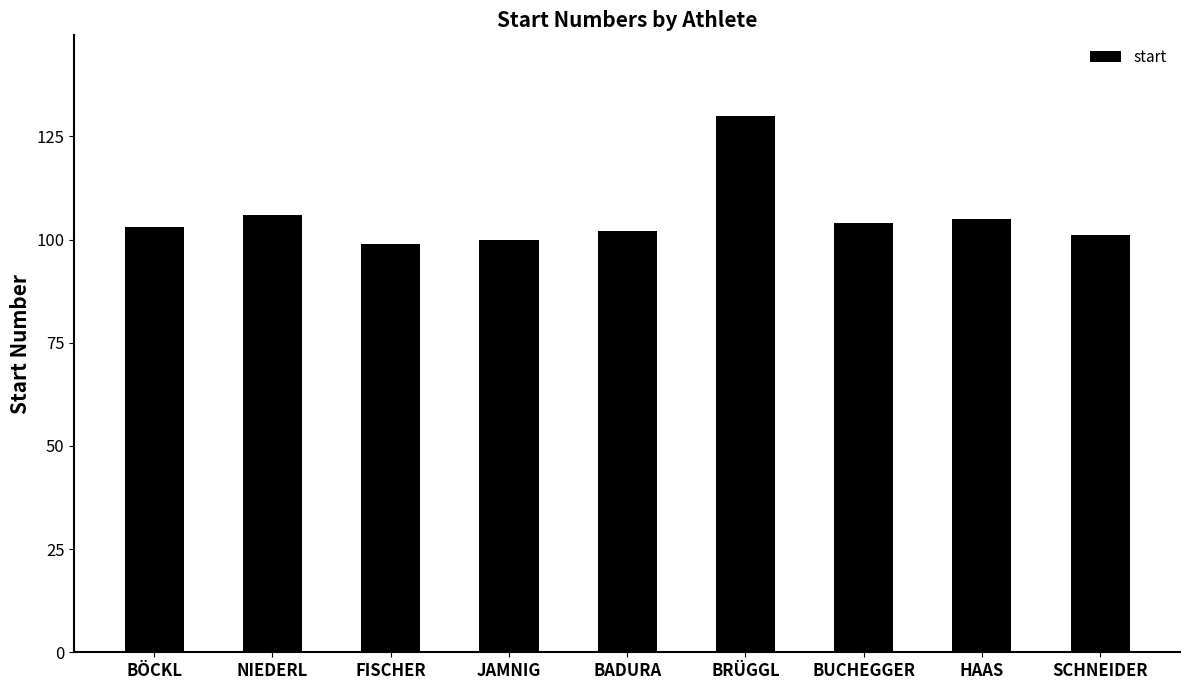

What is the label of the 8th bar from the right?

NIEDERL